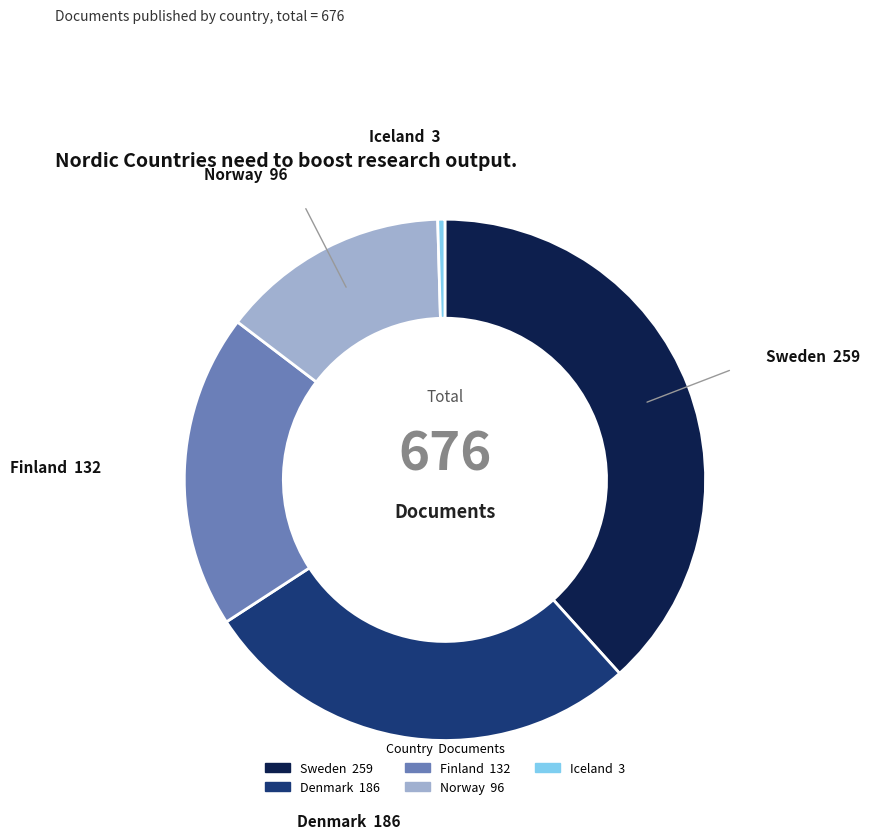

Count the number of slices in the pie.

5